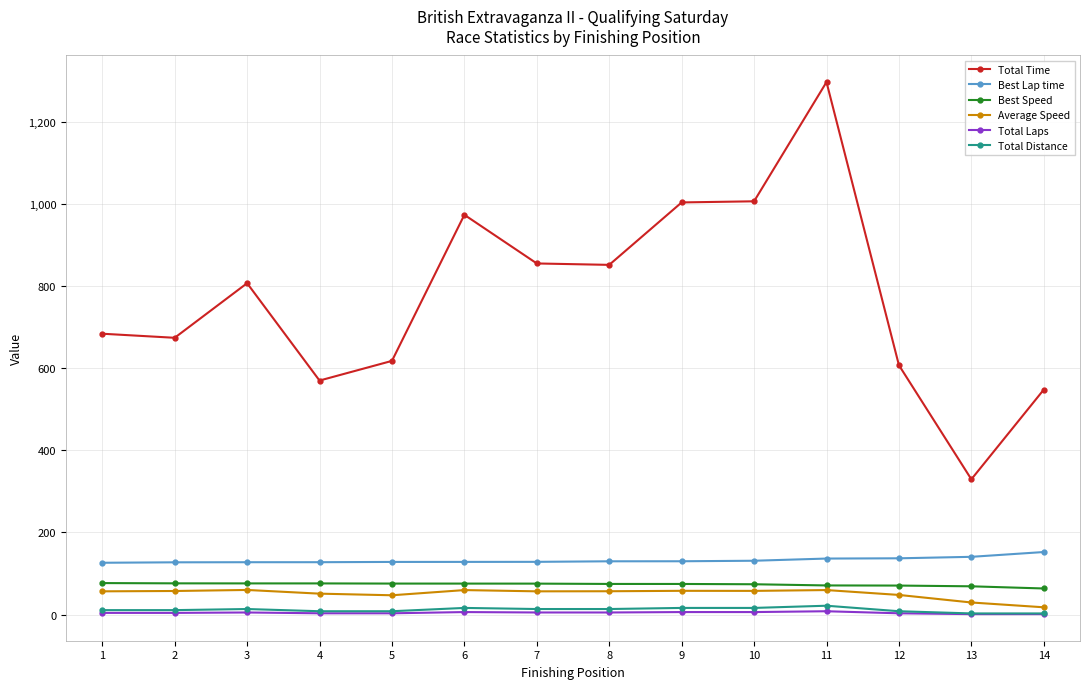

What are all the series names shown in the legend?

Total Time, Best Lap time, Best Speed, Average Speed, Total Laps, Total Distance